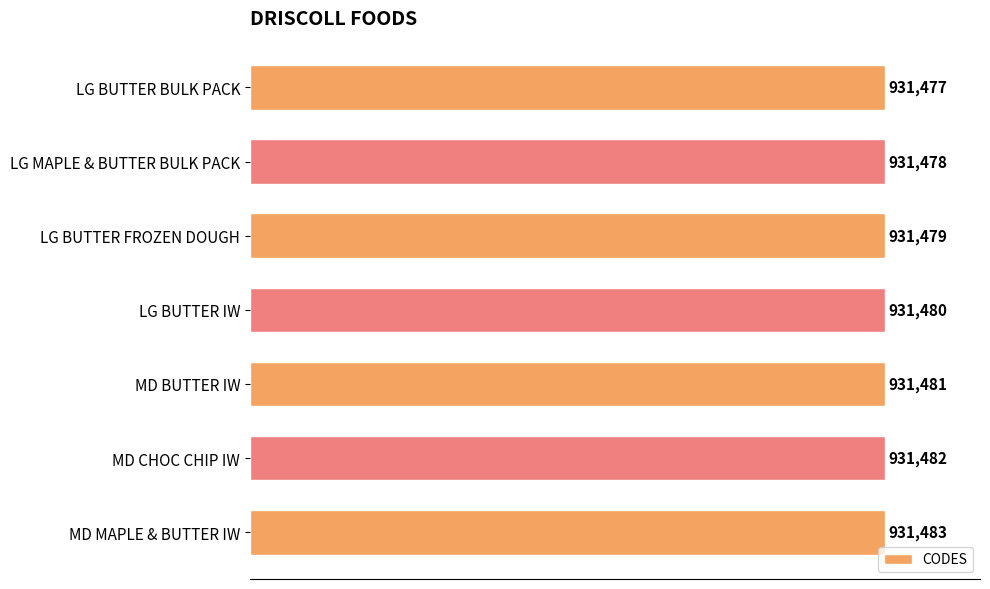

How many categories are shown in the chart?

7